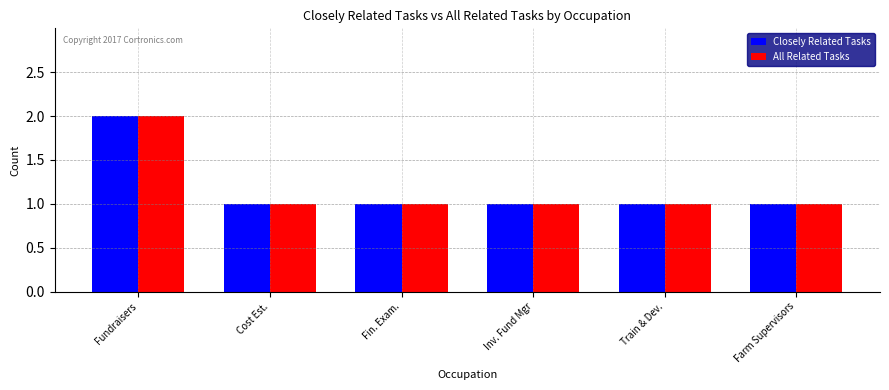

How many bars are there in each group?

2